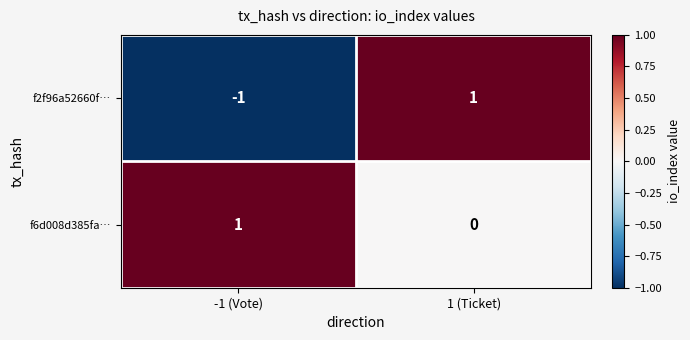

Rank the series by their average value, from lowest to highest.

f2f96a52660f…, f6d008d385fa…